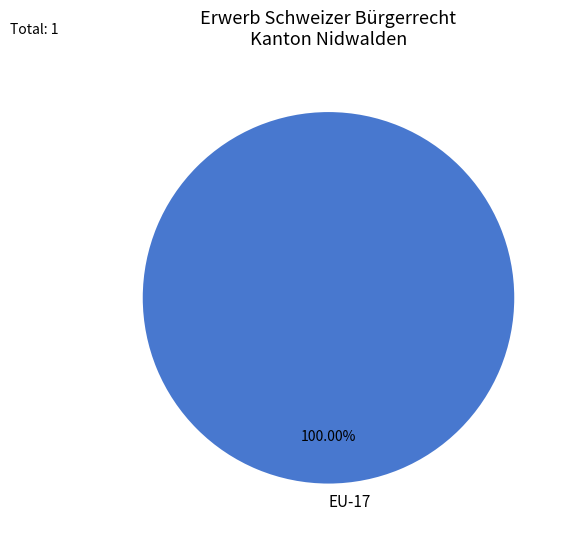

Does any single category account for the majority?

Yes